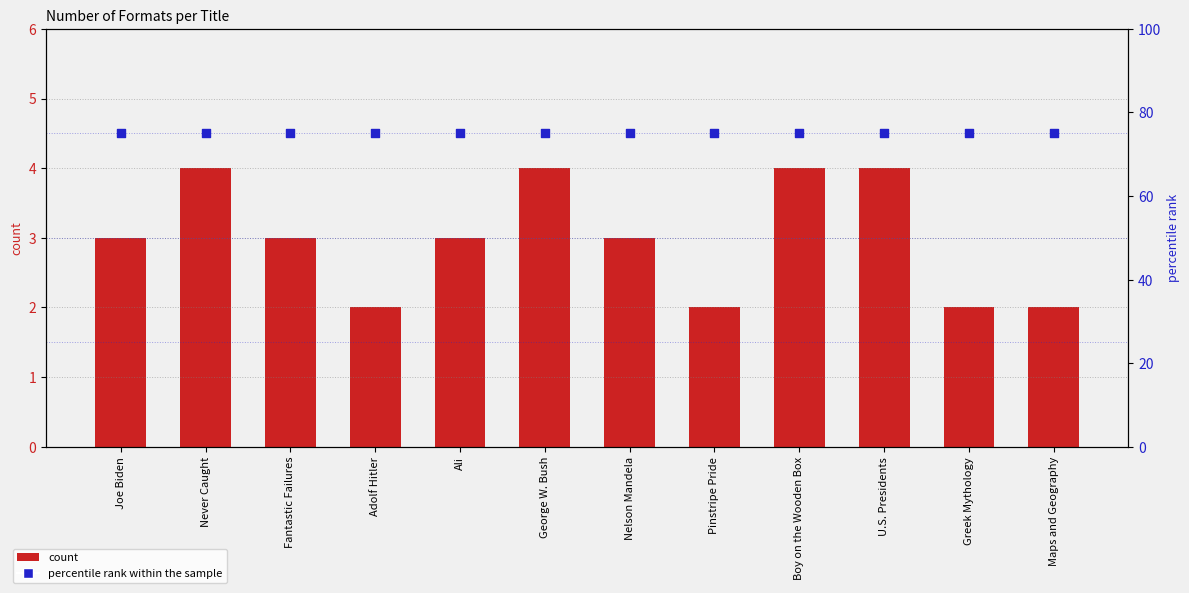

At which category is the sum across all series the highest?

Never Caught